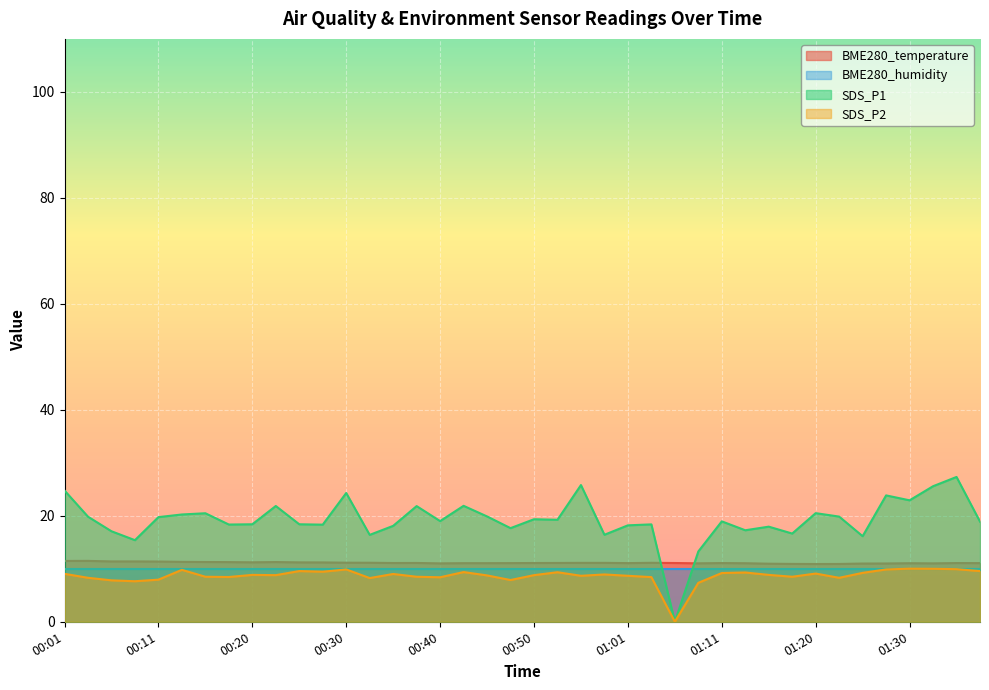

What are all the series names shown in the legend?

BME280_temperature, BME280_humidity, SDS_P1, SDS_P2